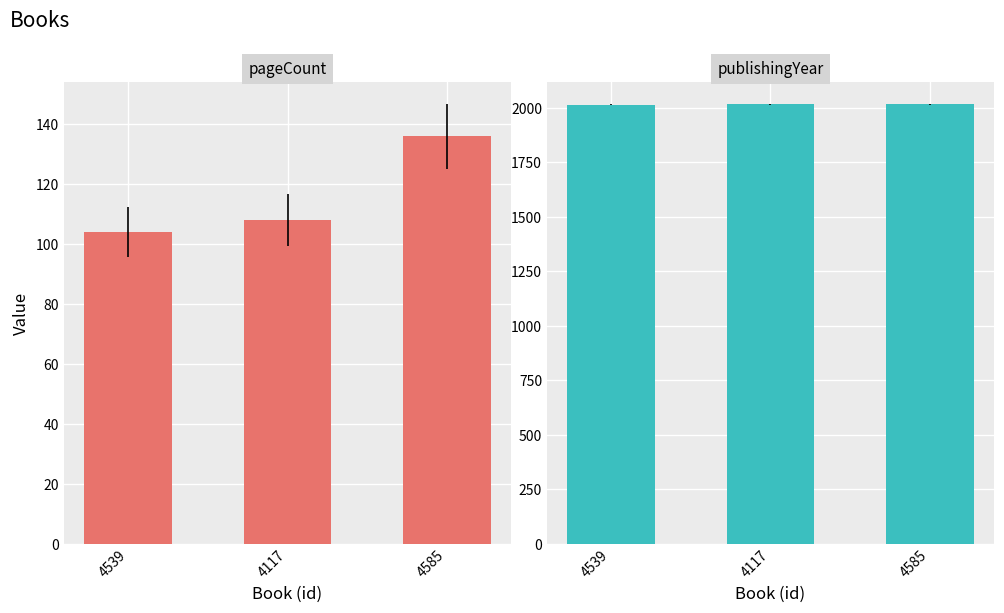

The pageCount series shows 136 at 4585. True or false?

True